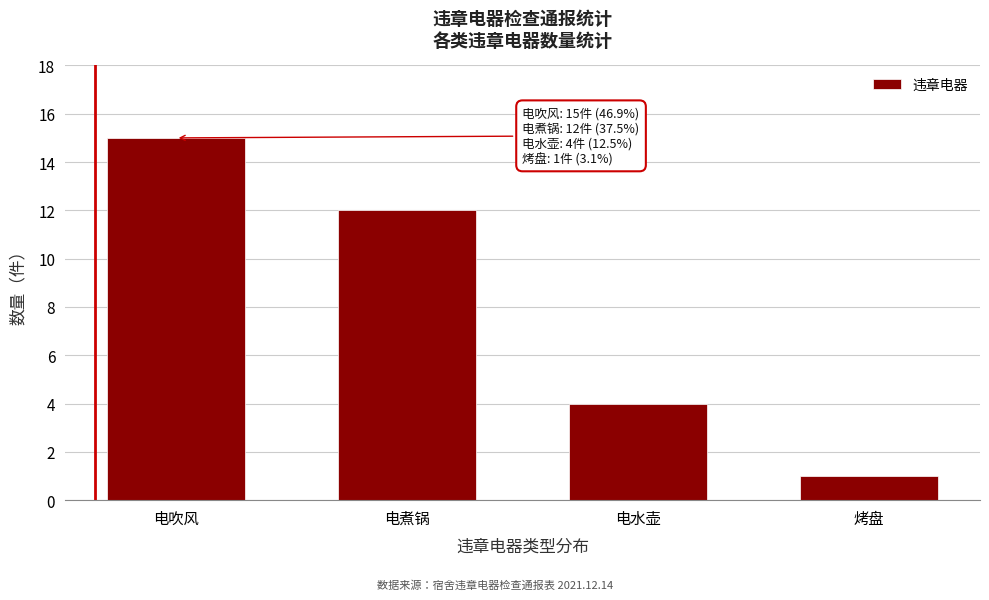

Reading left to right, what are all the values shown in this chart?

电吹风=15	电煮锅=12	电水壶=4	烤盘=1